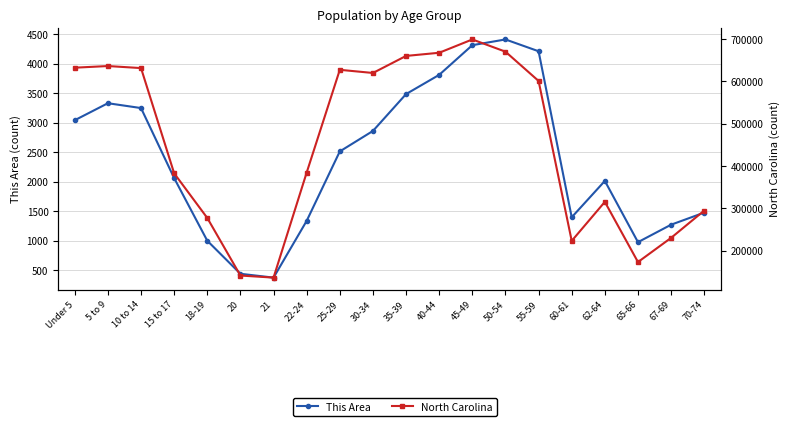

What position from the right is 60-61?

5